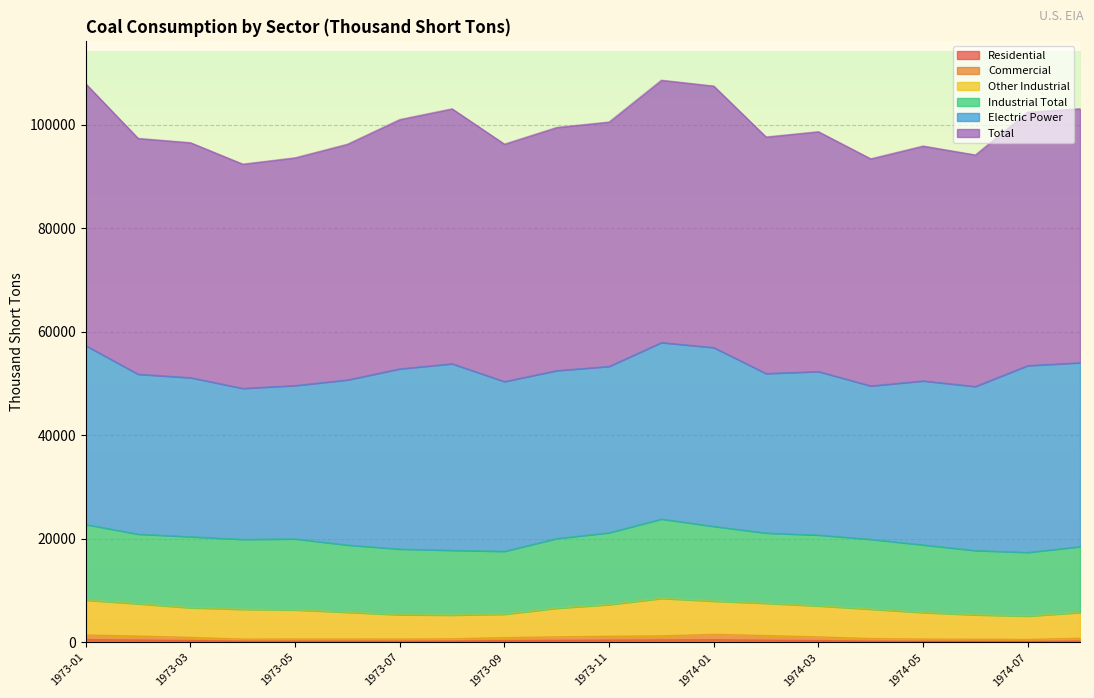

Between 1973-11 and 1974-08, which is larger?

1973-11